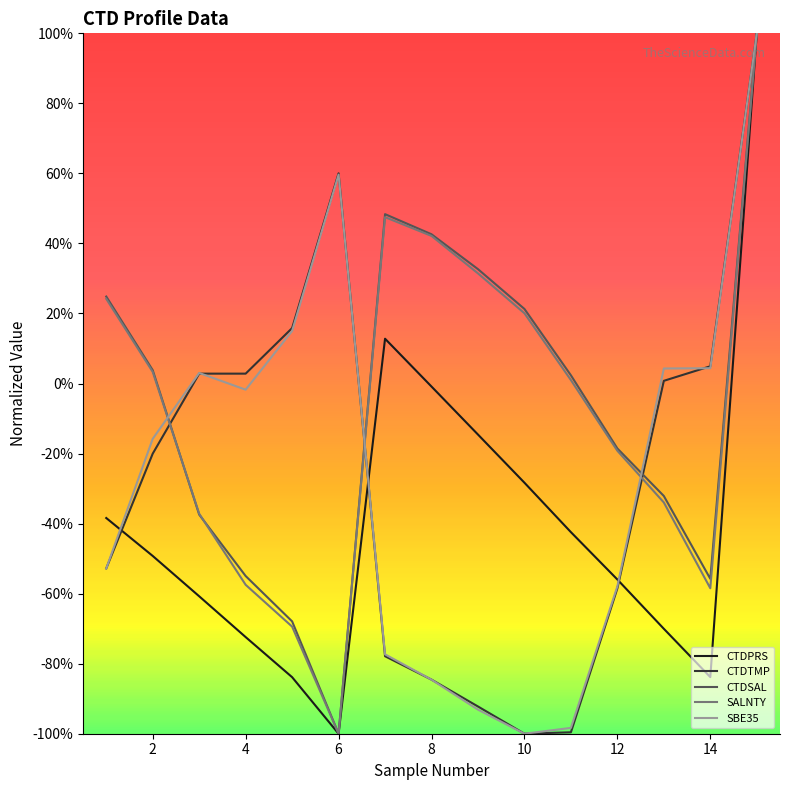

Does the chart have visible grid lines?

No